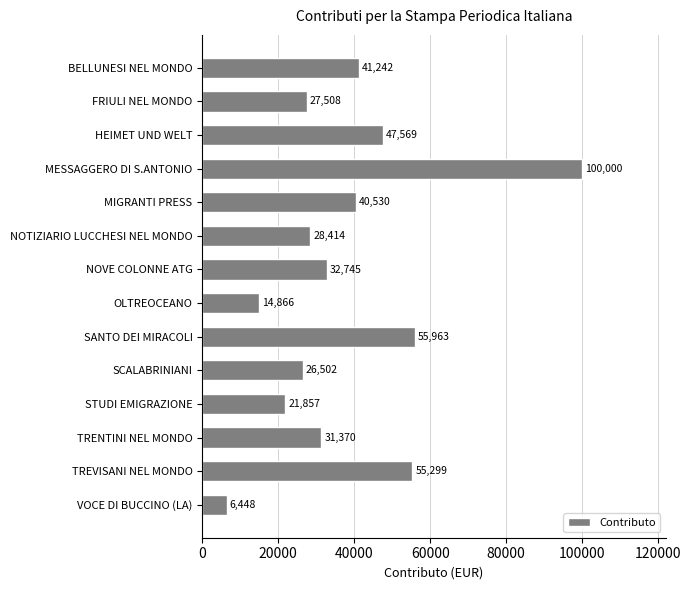

Between HEIMET UND WELT and TRENTINI NEL MONDO, which is larger?

HEIMET UND WELT